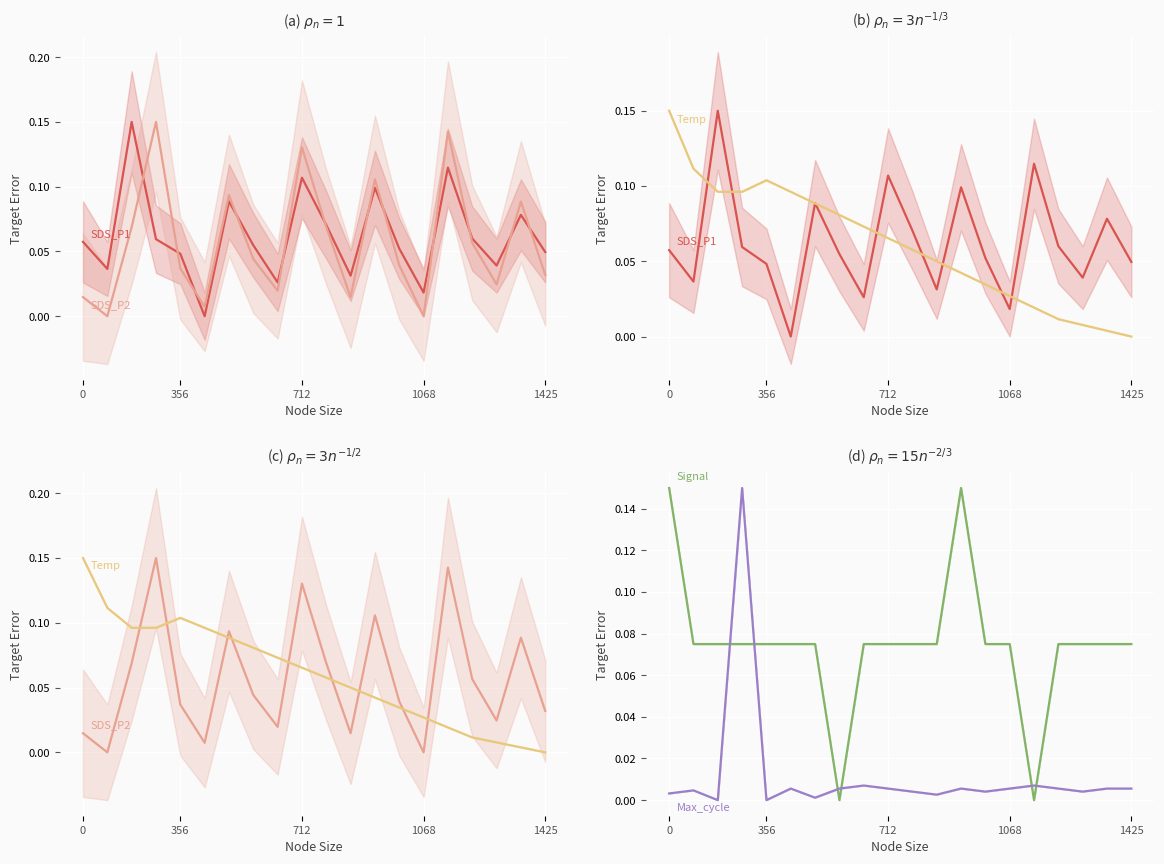

After their last crossing, which series has the higher values: Temp or Max_cycle?

Max_cycle